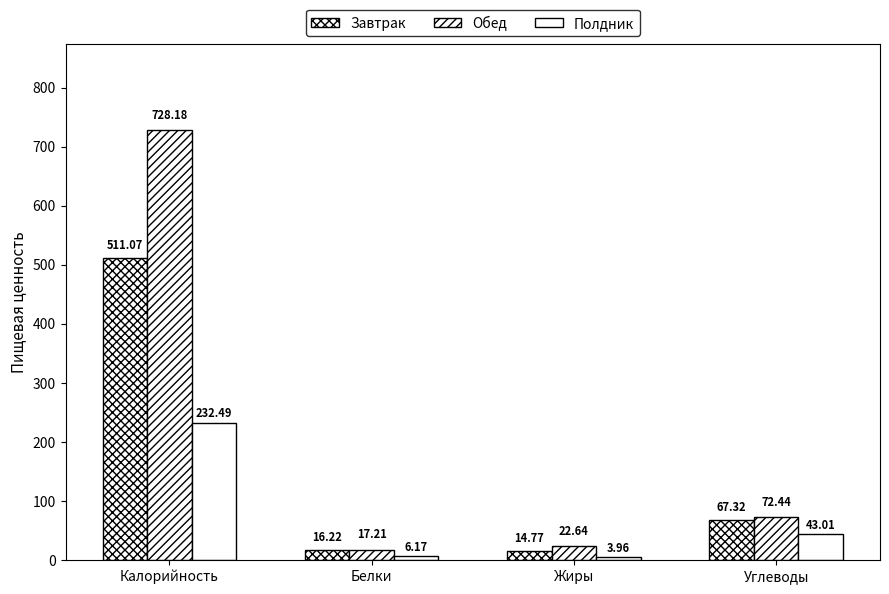

Does the chart contain stacked bars?

No